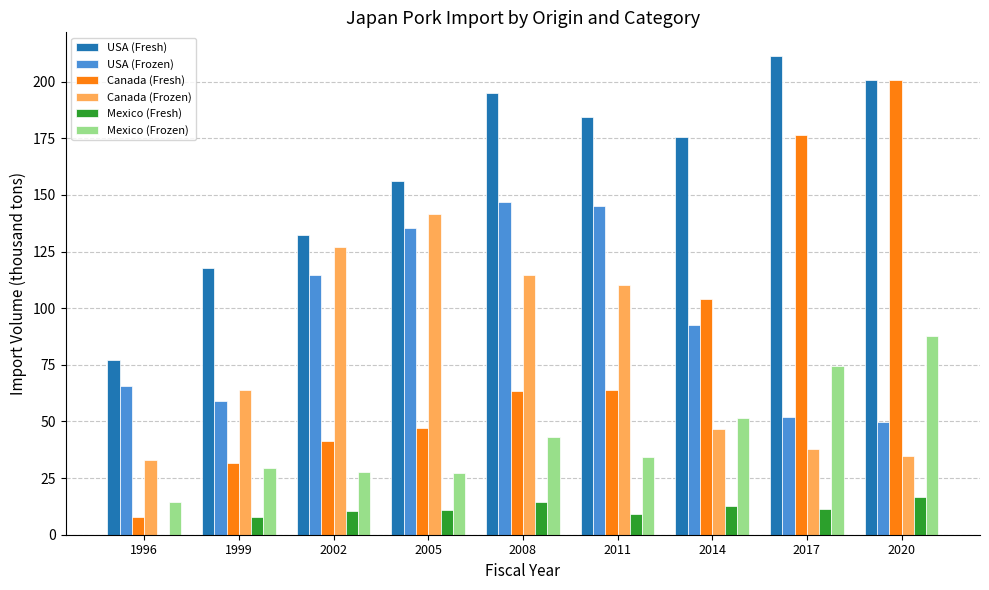

Read the USA (Fresh) value at 2002.

132.2